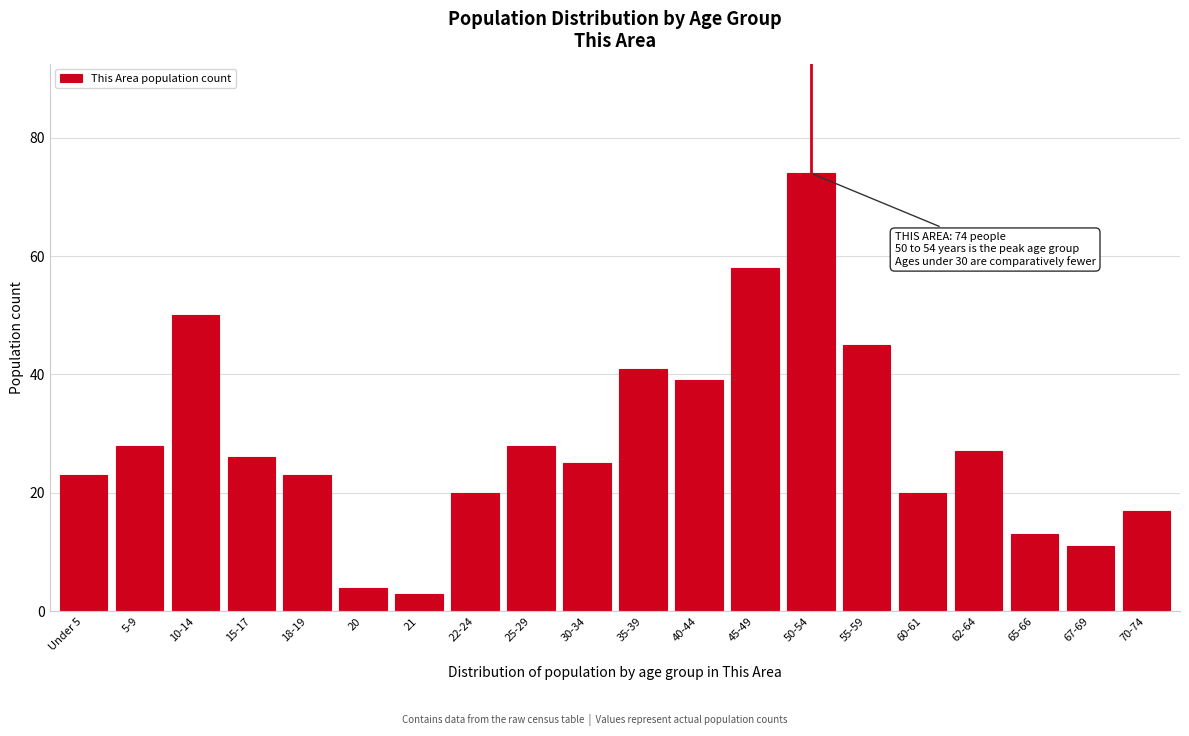

Reading right to left, transcribe all the data shown in this chart.

17	11	13	27	20	45	74	58	39	41	25	28	20	3	4	23	26	50	28	23